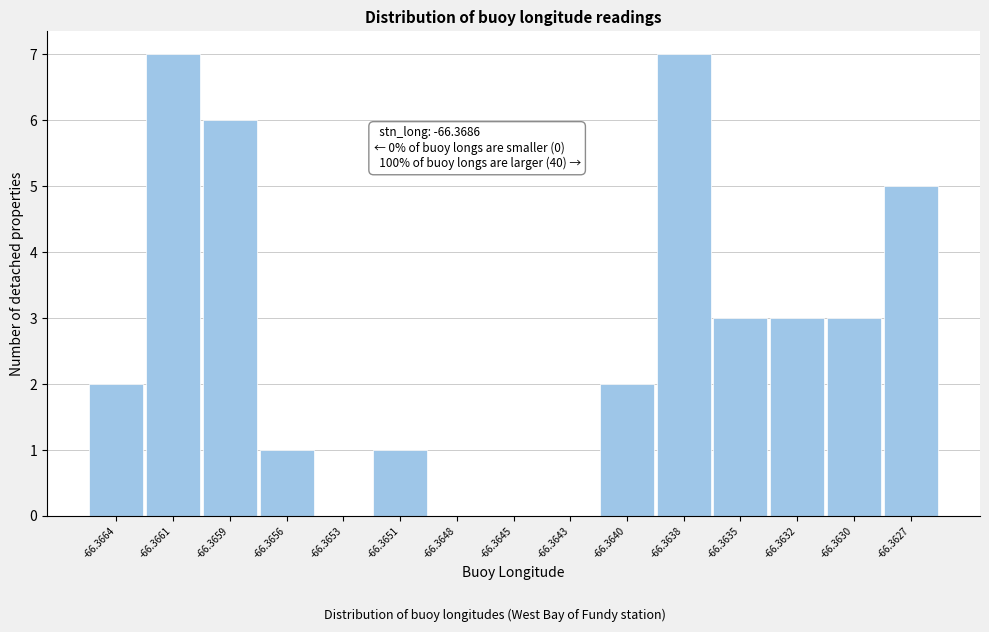

Reading left to right, what are all the values shown in this chart?

-66.3664=2	-66.3661=7	-66.3659=6	-66.3656=1	-66.3653=0	-66.3651=1	-66.3648=0	-66.3645=0	-66.3643=0	-66.3640=2	-66.3638=7	-66.3635=3	-66.3632=3	-66.3630=3	-66.3627=5